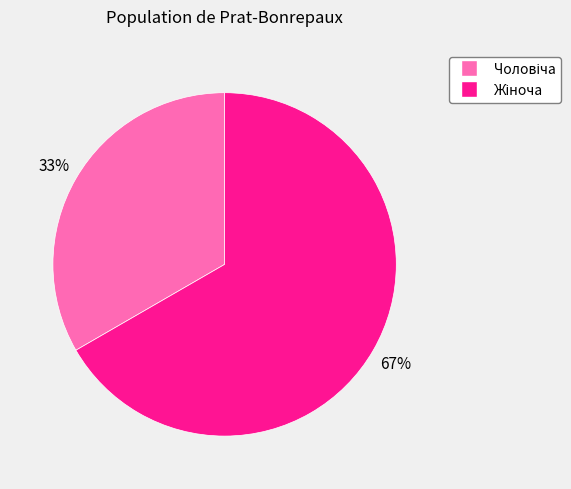

Is there a majority slice in this chart?

Yes